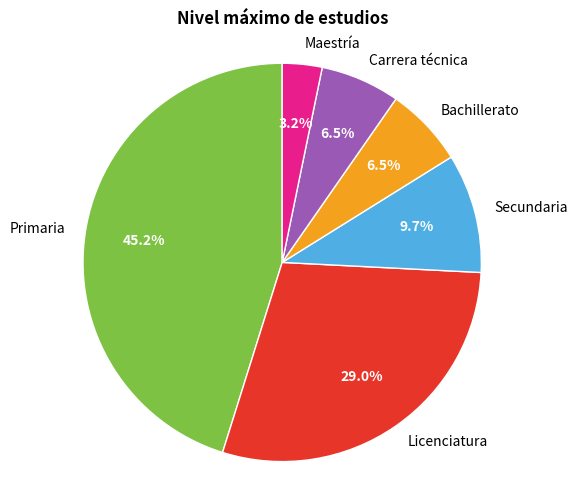

To the nearest percent, what is the combined percentage of Licenciatura and Bachillerato?

35%